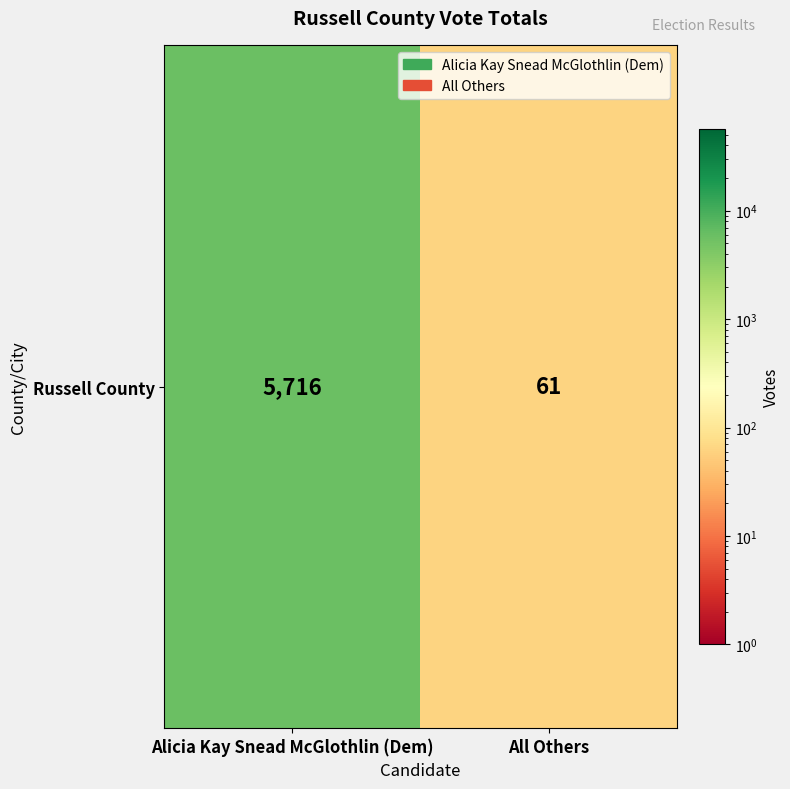

Which label corresponds to the largest value in the chart?

Alicia Kay Snead McGlothlin (Dem)